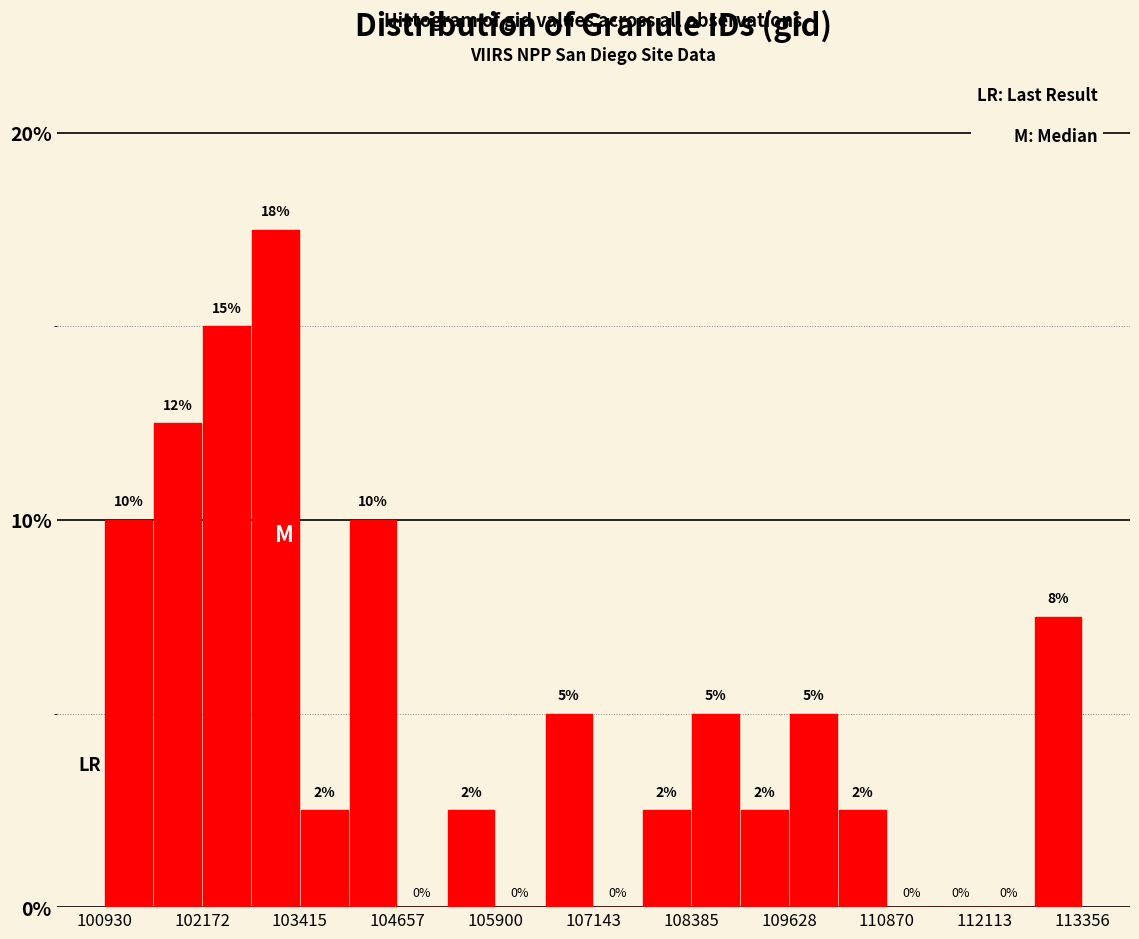

Read against the x-axis, roughly where is the centre of the tallest bar?

103200